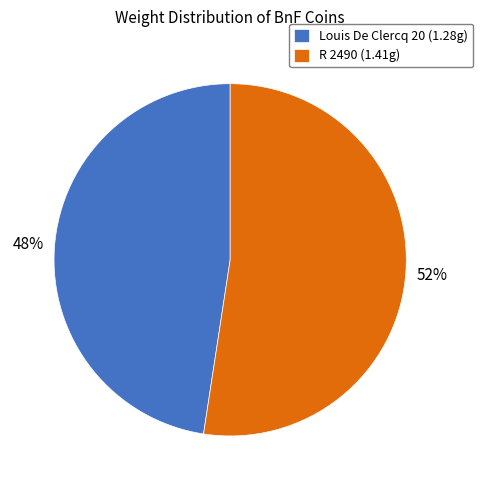

To the nearest percent, what is the combined percentage of R 2490 and Louis De Clercq 20?

100%